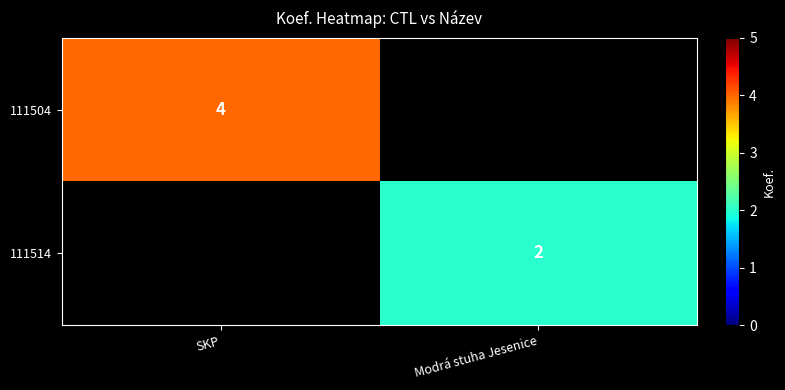

At how many categories does at least one series exceed 2?

1